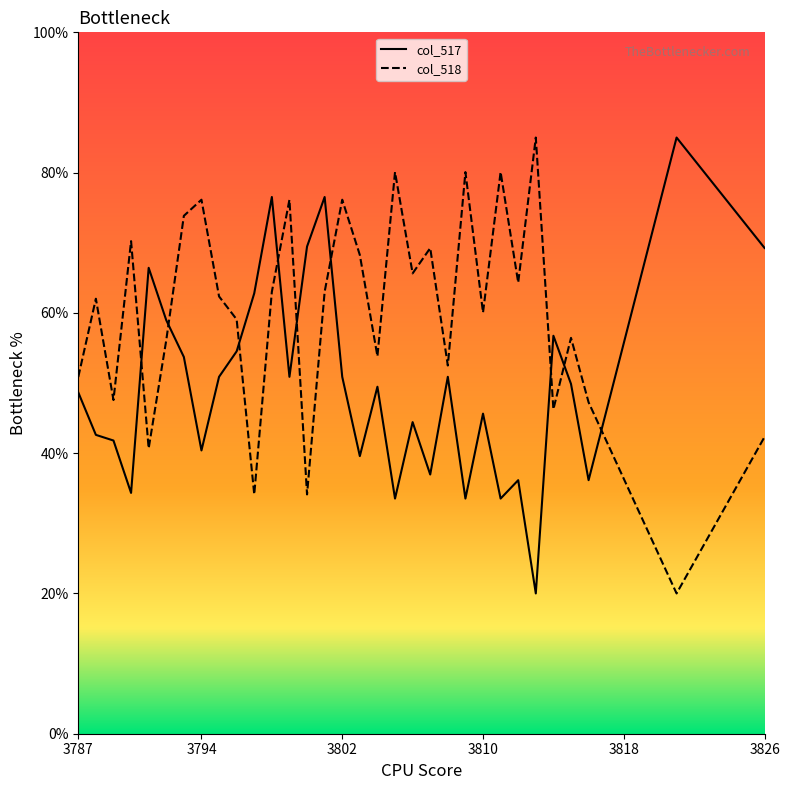

Reading left to right, extract all data points from this chart.

col_517: 3787=48.7	3788=42.6	3789=41.8	3790=34.3	3791=66.4	3792=59.0	3793=53.7	3794=40.4	3795=50.9	3796=54.5	3797=62.8	3798=76.5	3799=50.9	3800=69.5	3801=76.5	3802=50.9	3803=39.6	3804=49.5	3805=33.5	3806=44.4	3807=37.0	3808=50.9	3809=33.5	3810=45.6	3811=33.5	3812=36.1	3813=20.0	3814=56.7	3815=49.9	3816=36.1	3821=85.0	3826=69.3
col_518: 3787=50.9	3788=62.0	3789=47.6	3790=70.2	3791=40.7	3792=56.1	3793=73.8	3794=76.1	3795=62.3	3796=59.1	3797=34.1	3798=63.0	3799=76.1	3800=34.1	3801=63.0	3802=76.1	3803=68.3	3804=53.8	3805=80.1	3806=65.6	3807=69.2	3808=52.5	3809=80.1	3810=60.1	3811=80.1	3812=64.3	3813=85.0	3814=46.3	3815=56.4	3816=47.2	3821=20.0	3826=42.3